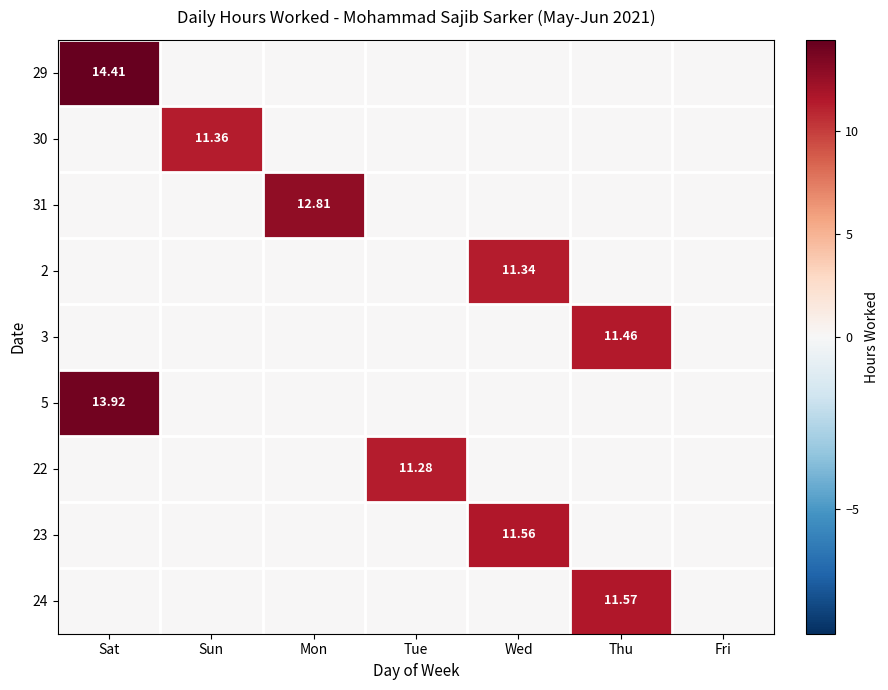

Which series has the widest spread of values?

29